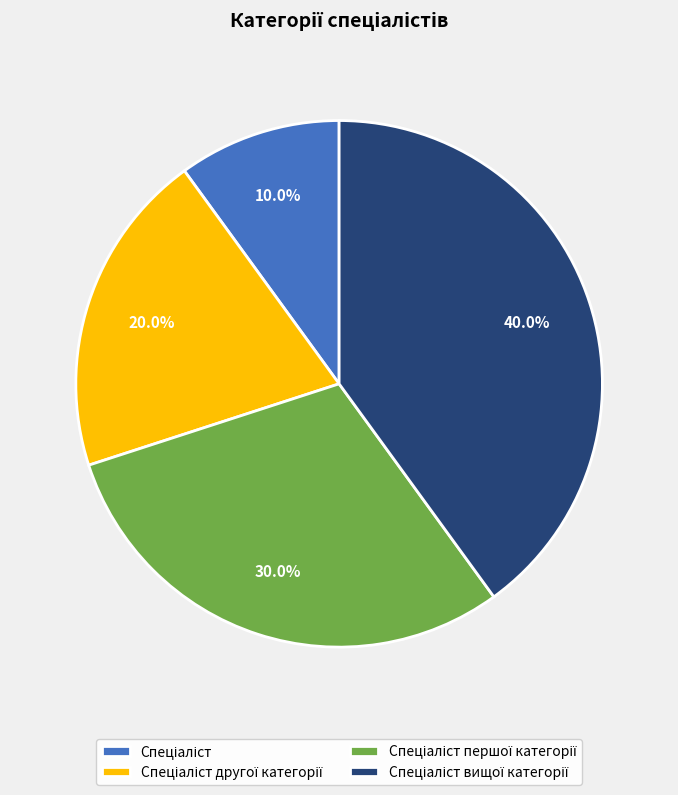

Is there any slice that represents more than half of the pie?

No